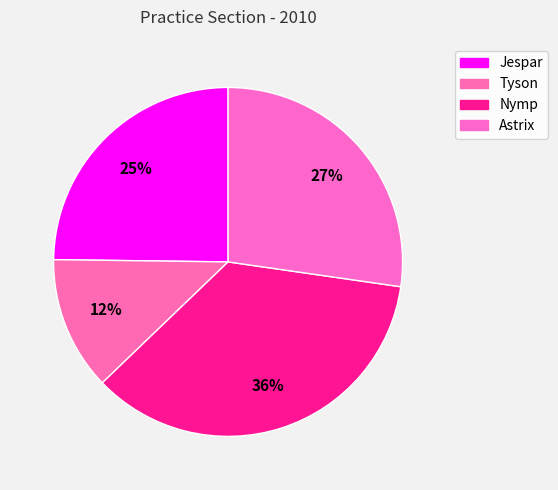

Which category has the smallest portion of the pie?

Tyson